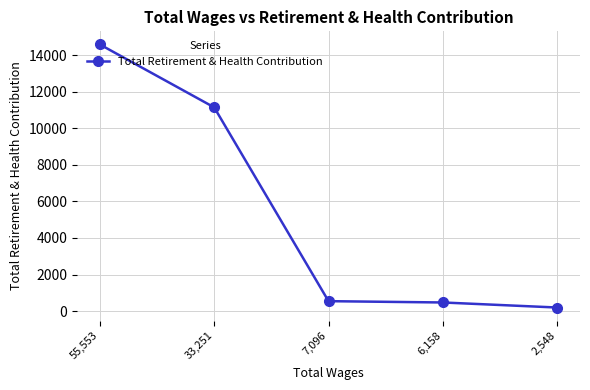

What is the change in value from 33,251 to 7,096?

-10597